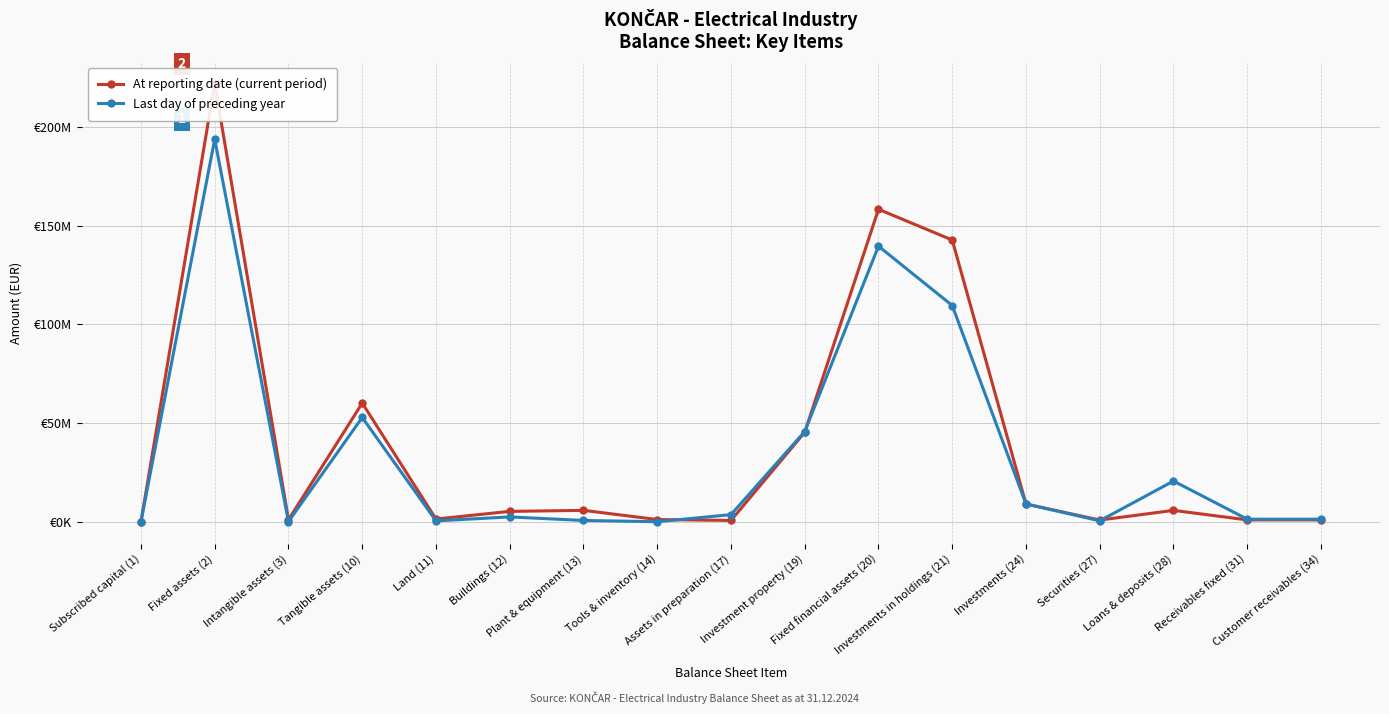

At how many categories does at least one series exceed 57014973?

4